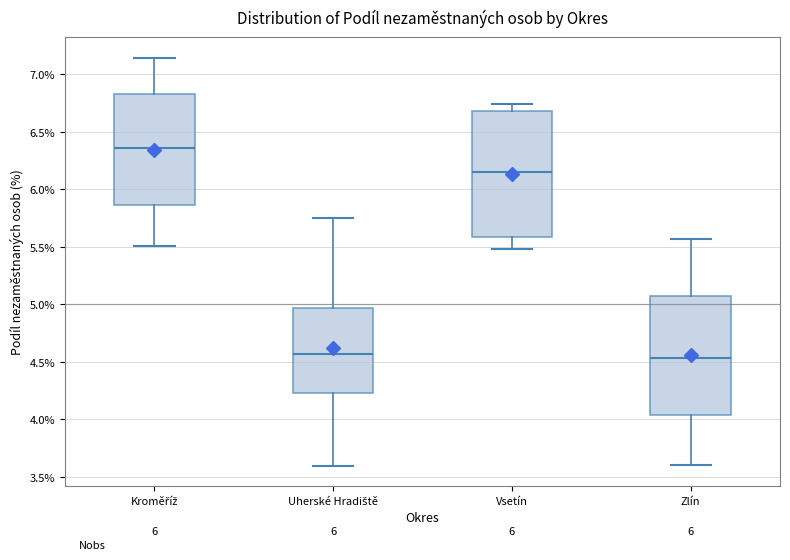

Which box is the tallest, from its lower edge to its upper edge?

Vsetín